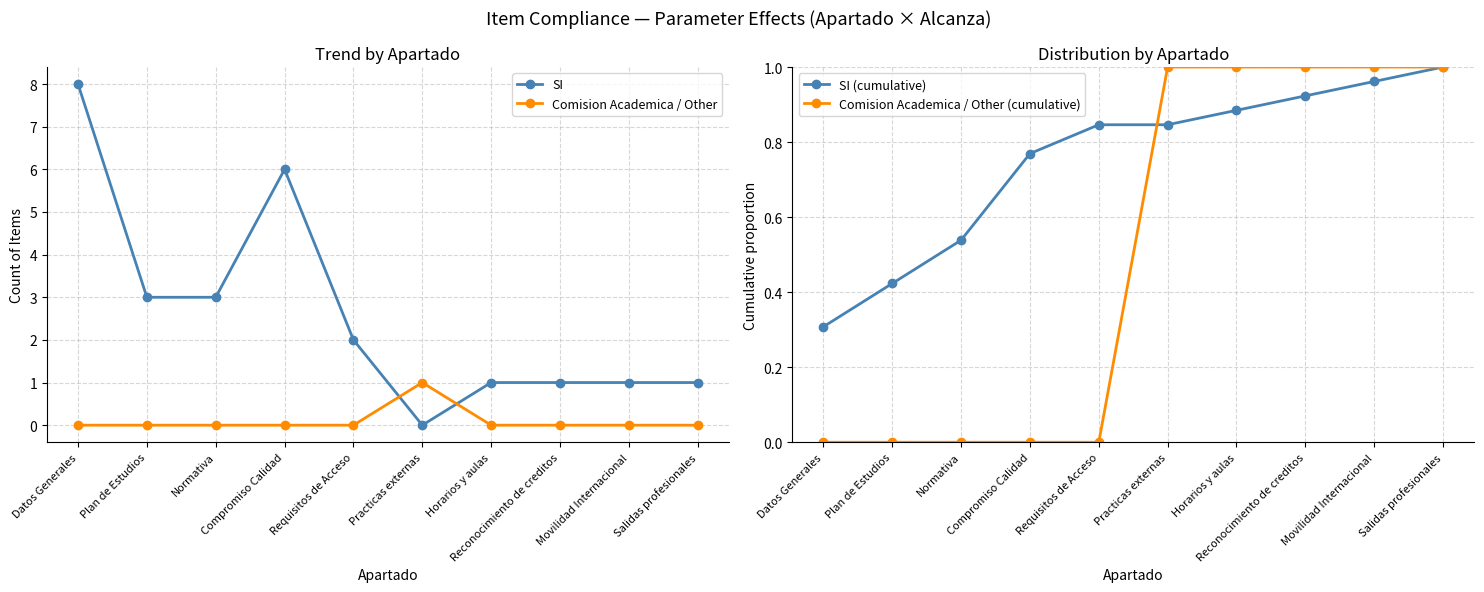

What is the value of the SI point at the 8th from the left?

1